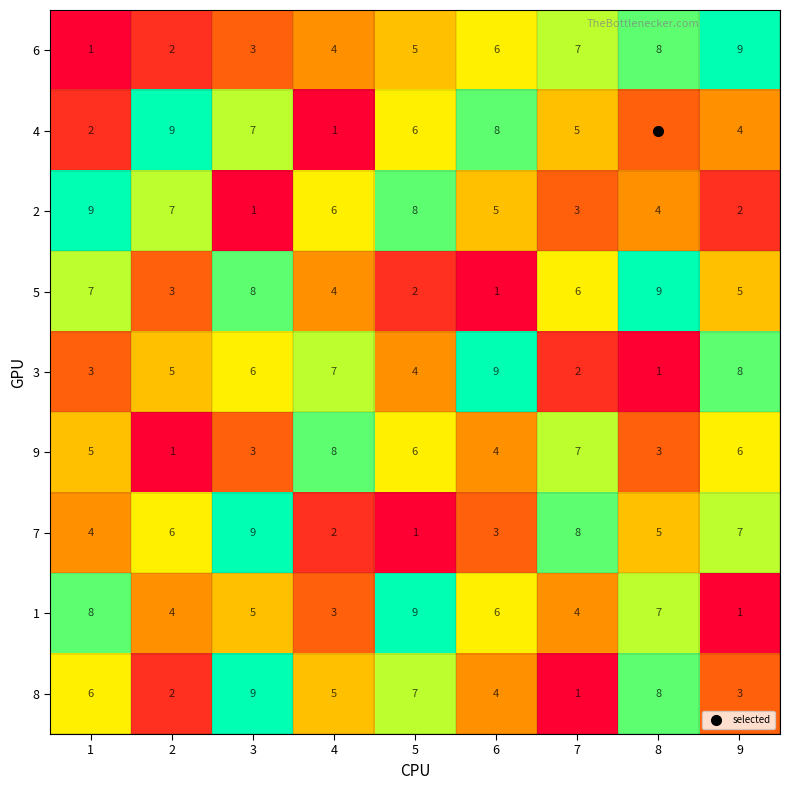

What is the difference between the maximum and minimum values in the 8 series?

8